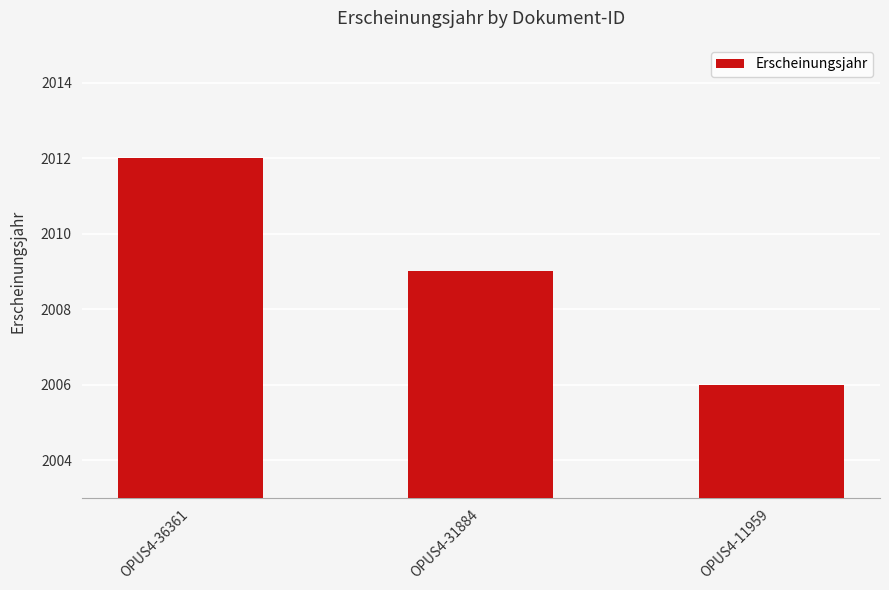

Rank the categories by value from highest to lowest.

OPUS4-36361, OPUS4-31884, OPUS4-11959